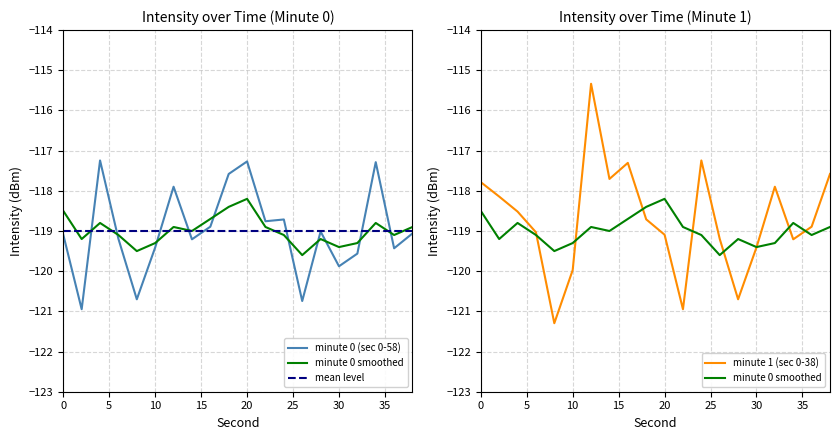

Rank the categories by minute 0 (sec 0-58) value from lowest to highest.

2, 26, 8, 30, 32, 36, 10, 14, 6, 0, 38, 28, 16, 22, 24, 12, 18, 34, 20, 4